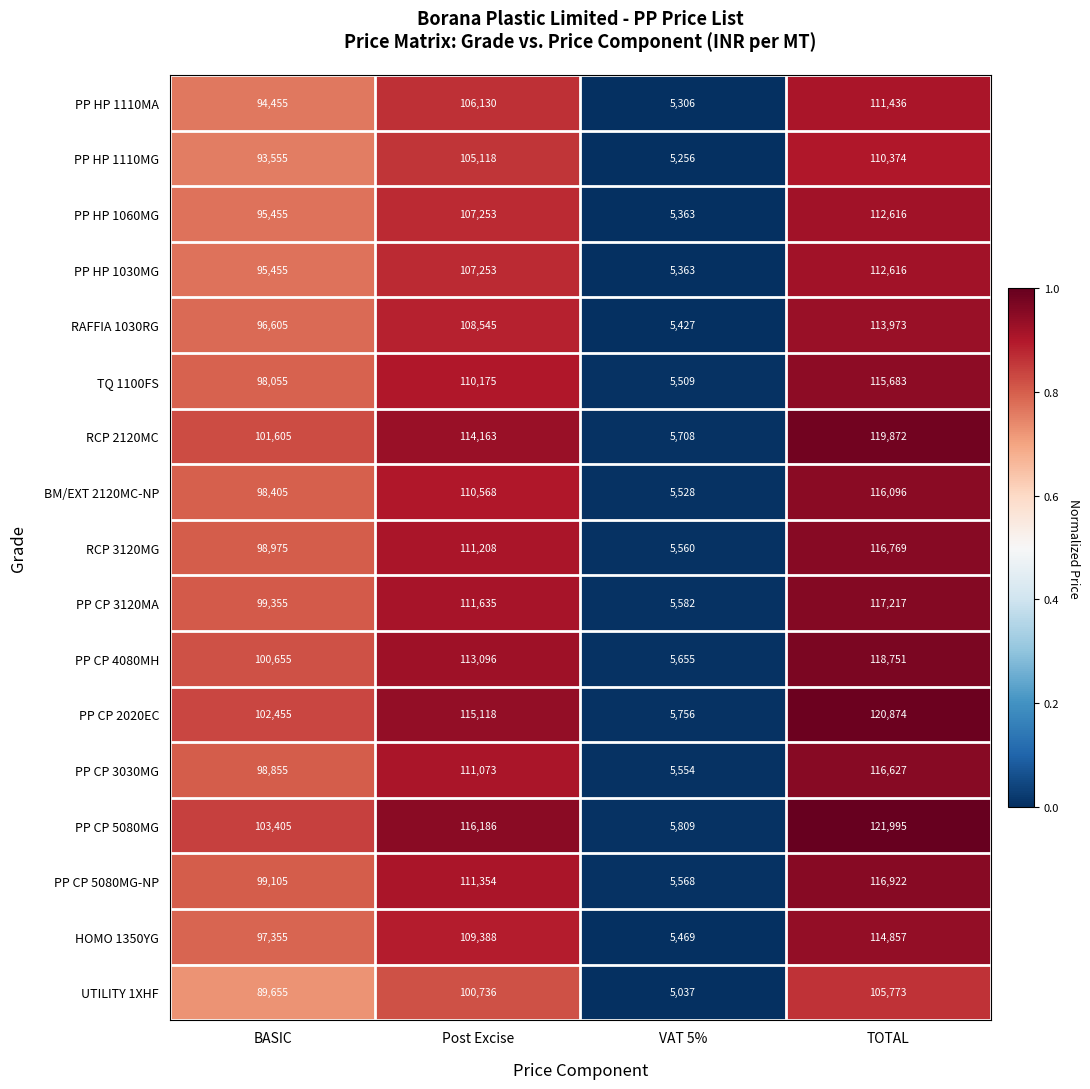

Between BASIC and Post Excise, which series saw the biggest shift?

PP CP 5080MG